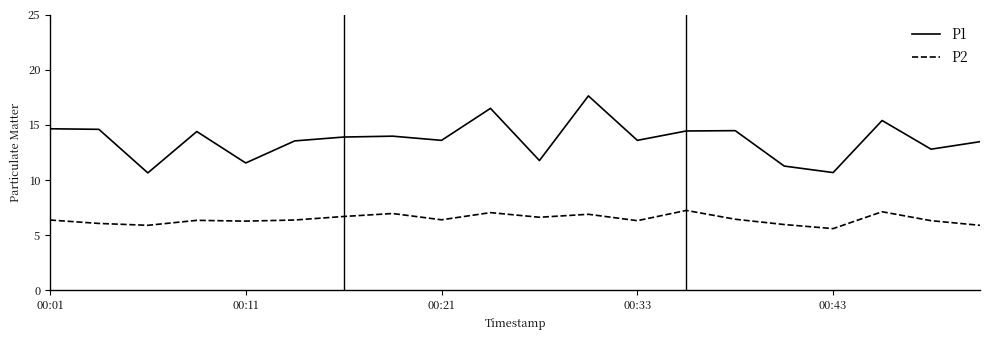

True or false: P2 and P1 cross at least once.

False